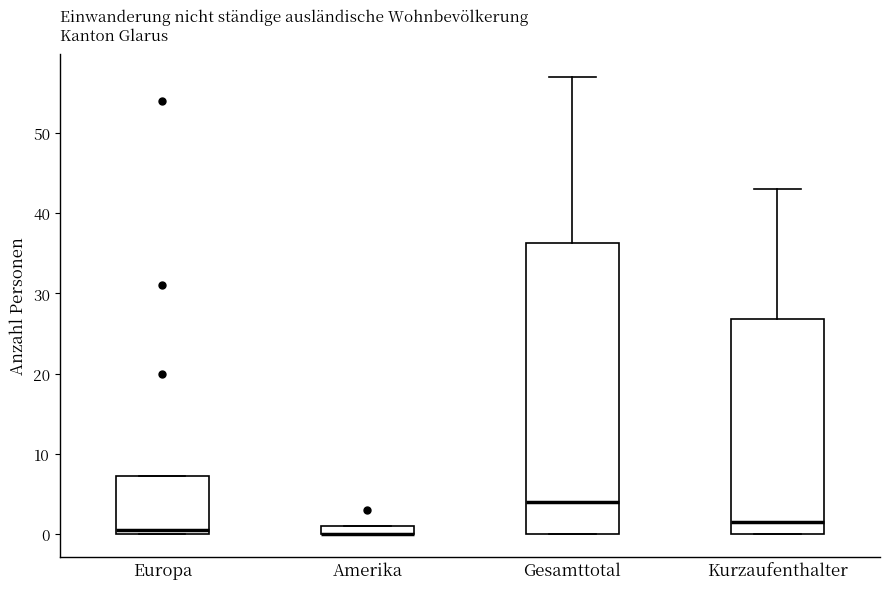

Where is the lower edge of the box for Amerika on the y-axis? The values are not printed on the chart, so give them approximately, as read against the axis.

0